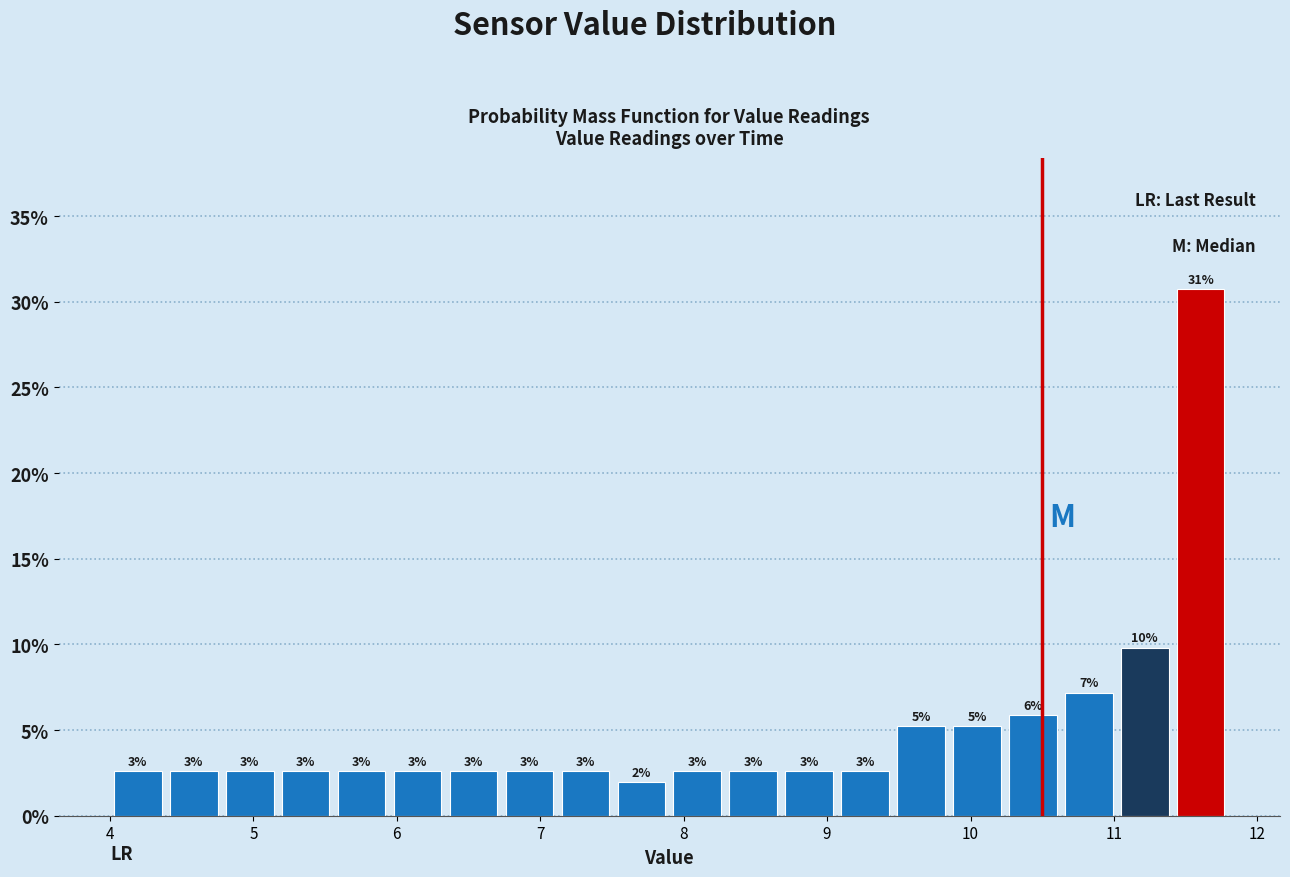

Around what value on the x-axis is the tallest bar? Give the approximate position of its centre, as read against the axis.

11.6